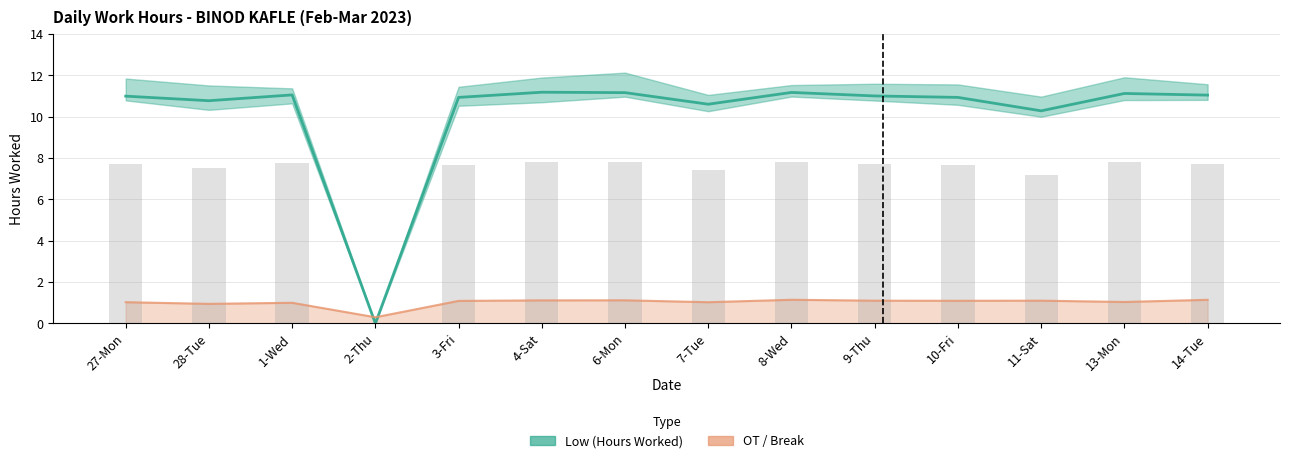

Which series has the largest total across all categories?

Low (Hours Worked)